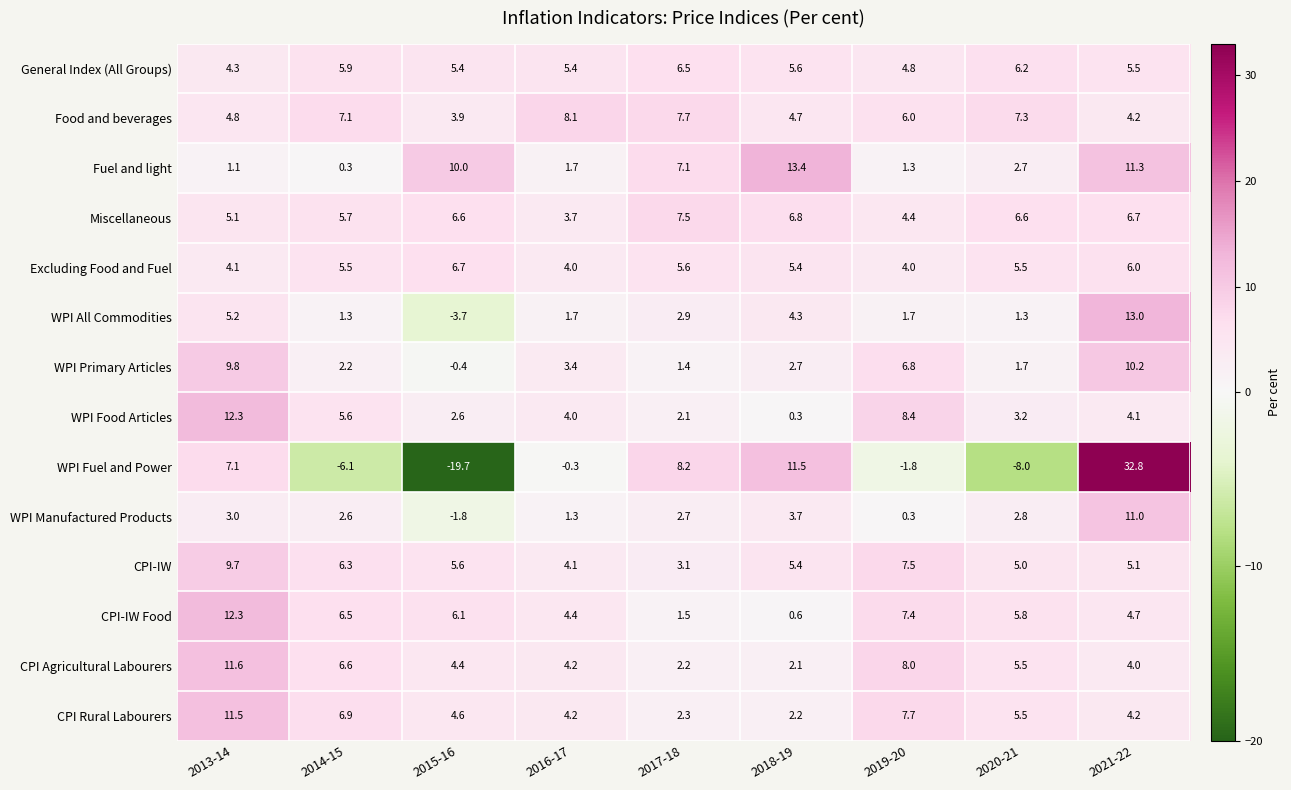

What is the total value across all series at 2018-19?

68.7